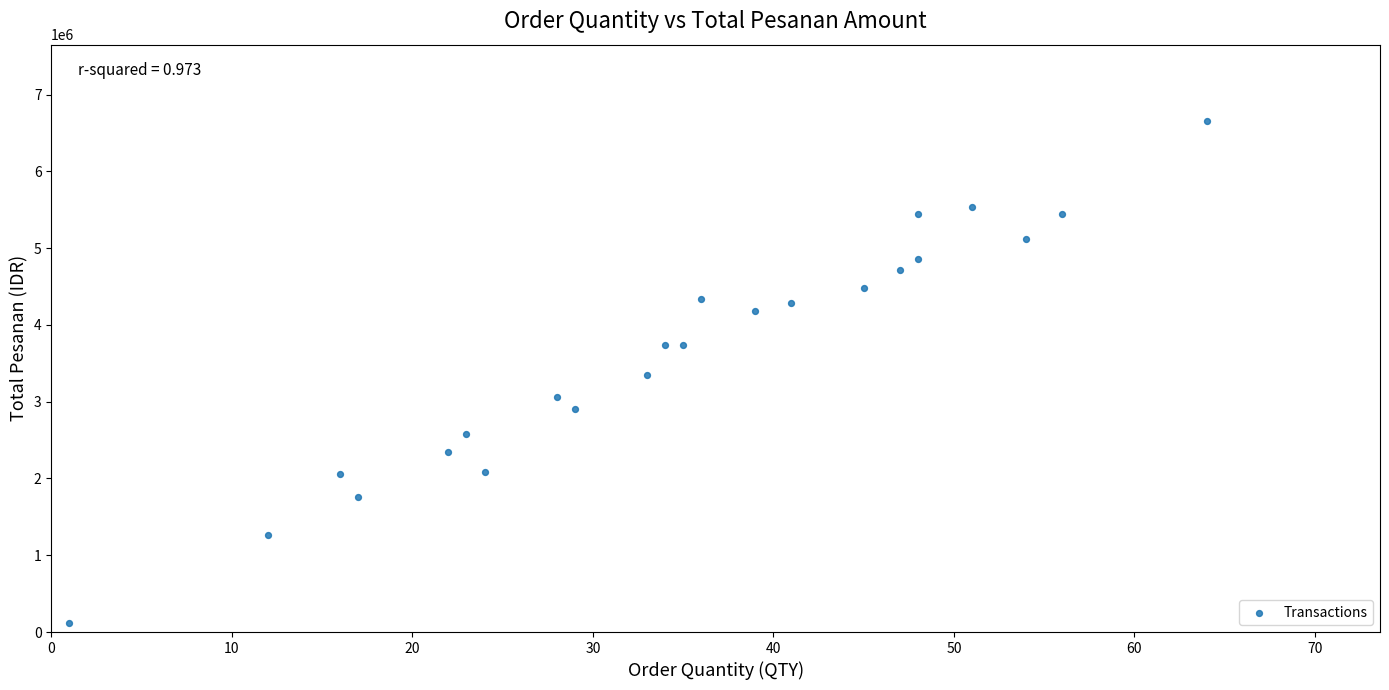

What is the range of X values (max minus min)?

63